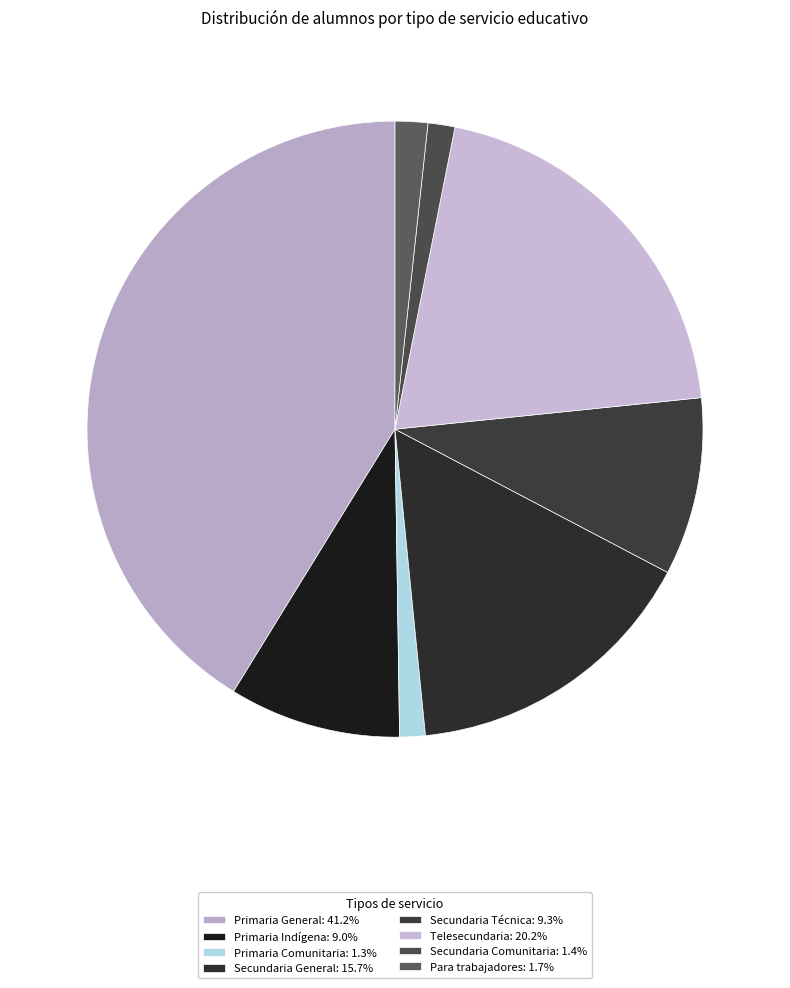

Is Primaria General the majority of the pie?

No